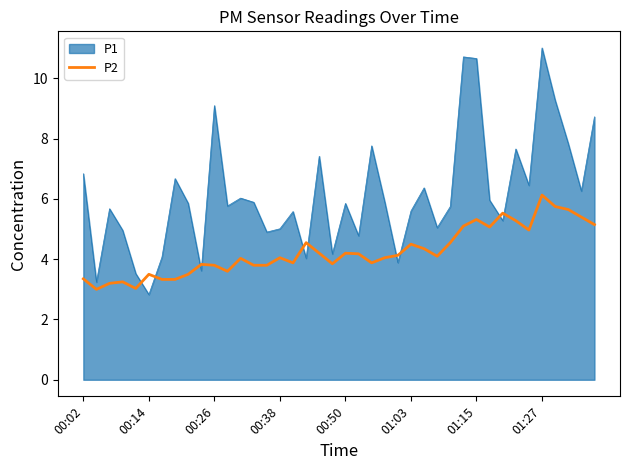

What is the maximum value shown in the chart?

11.0